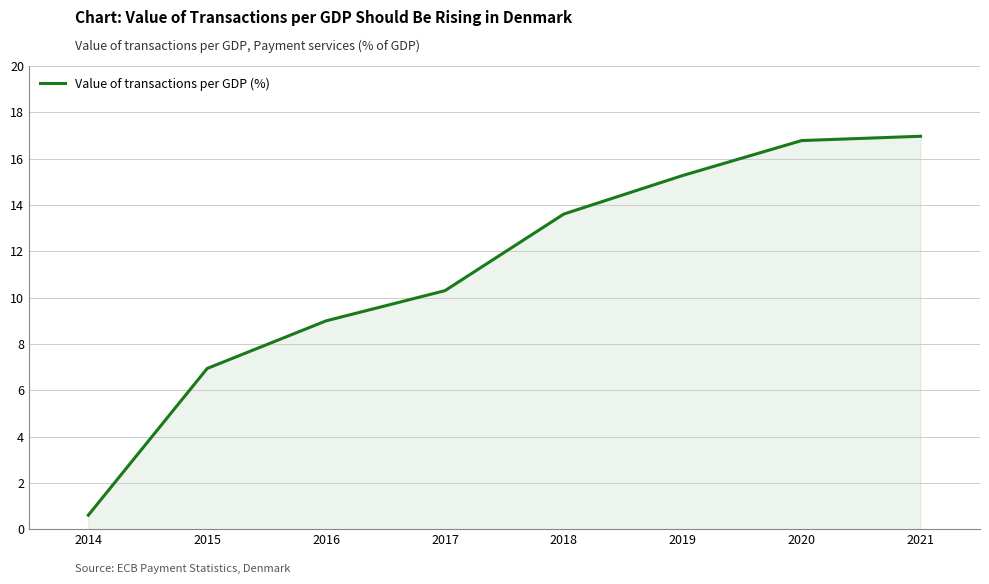

What is the difference between the values at 2018 and 2021?

3.4